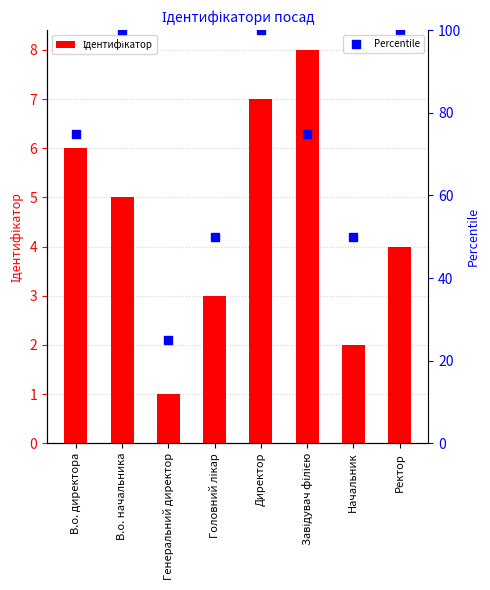

What are all the series names shown in the legend?

Ідентифікатор, Percentile